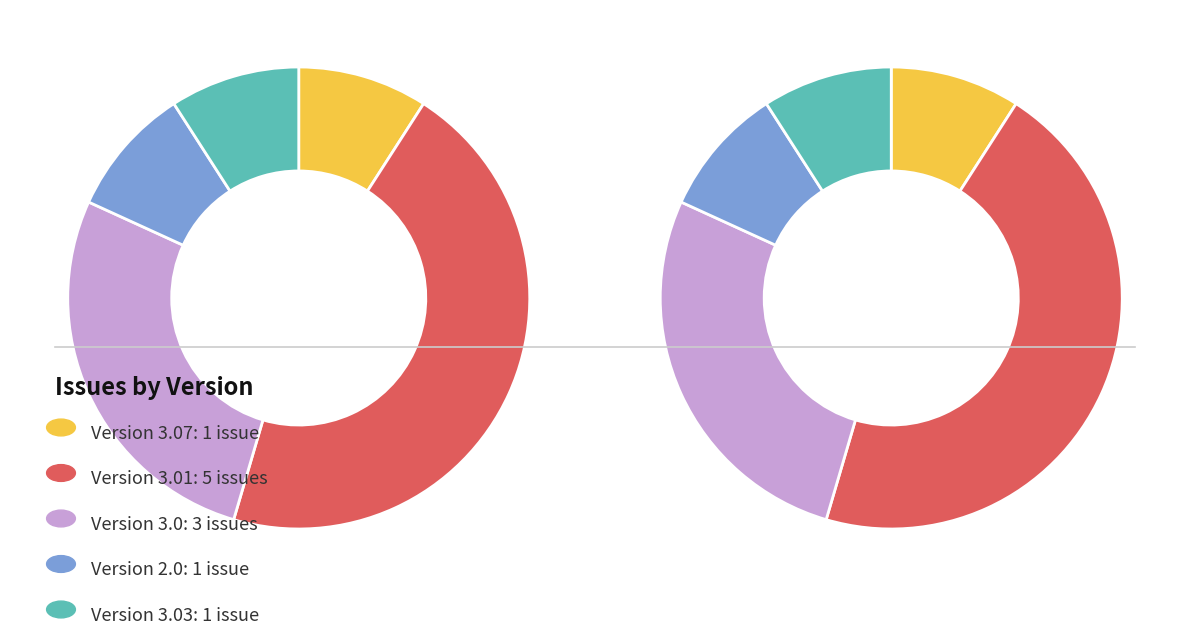

Does 32 represent more than half of the total?

No